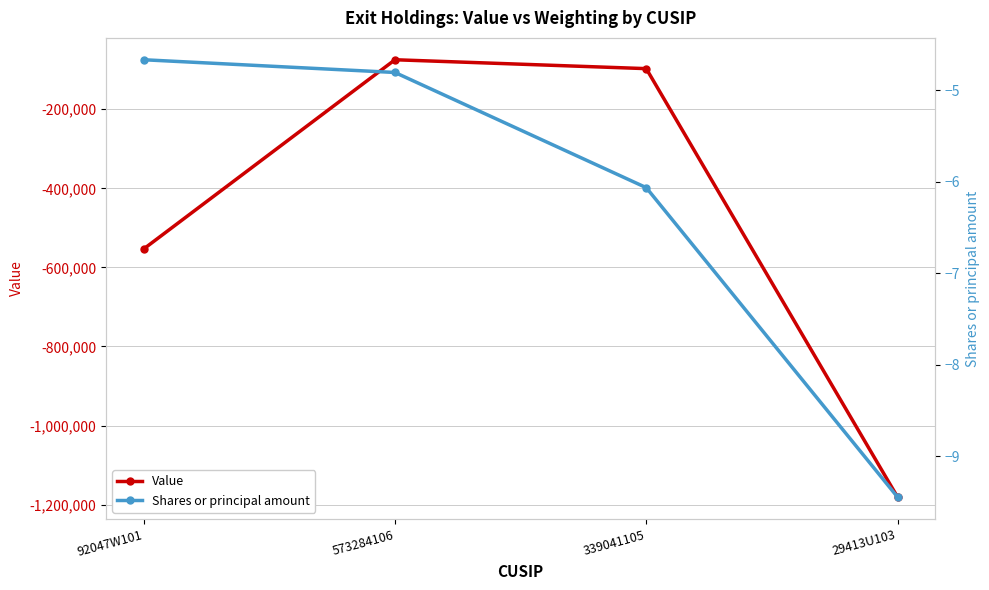

In Value, how many points are higher than both neighbors (excluding endpoints)?

1